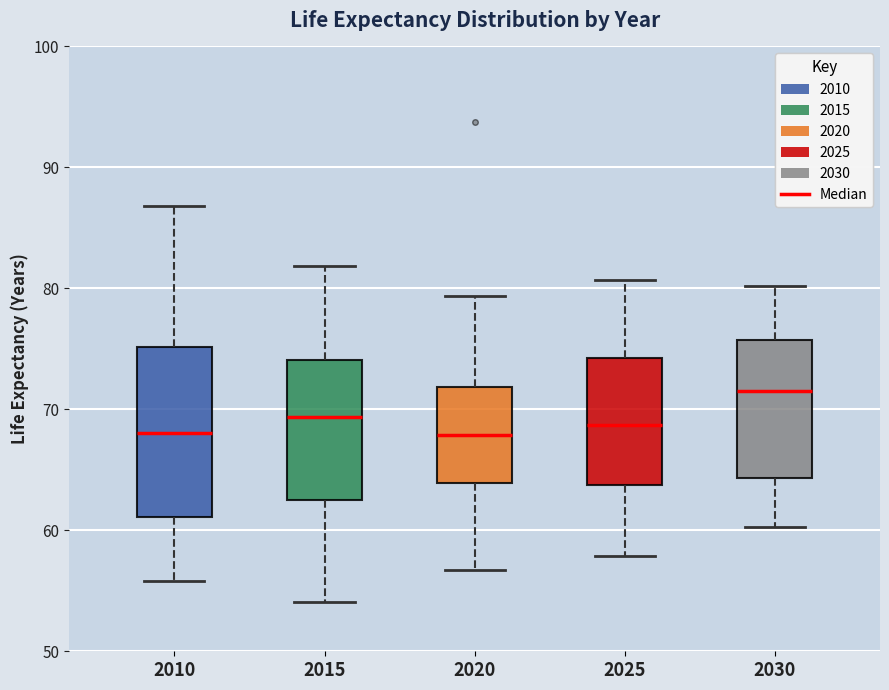

Where does the median line of the box at x = 2010 sit on the y-axis? The values are not printed on the chart, so give them approximately, as read against the axis.

68